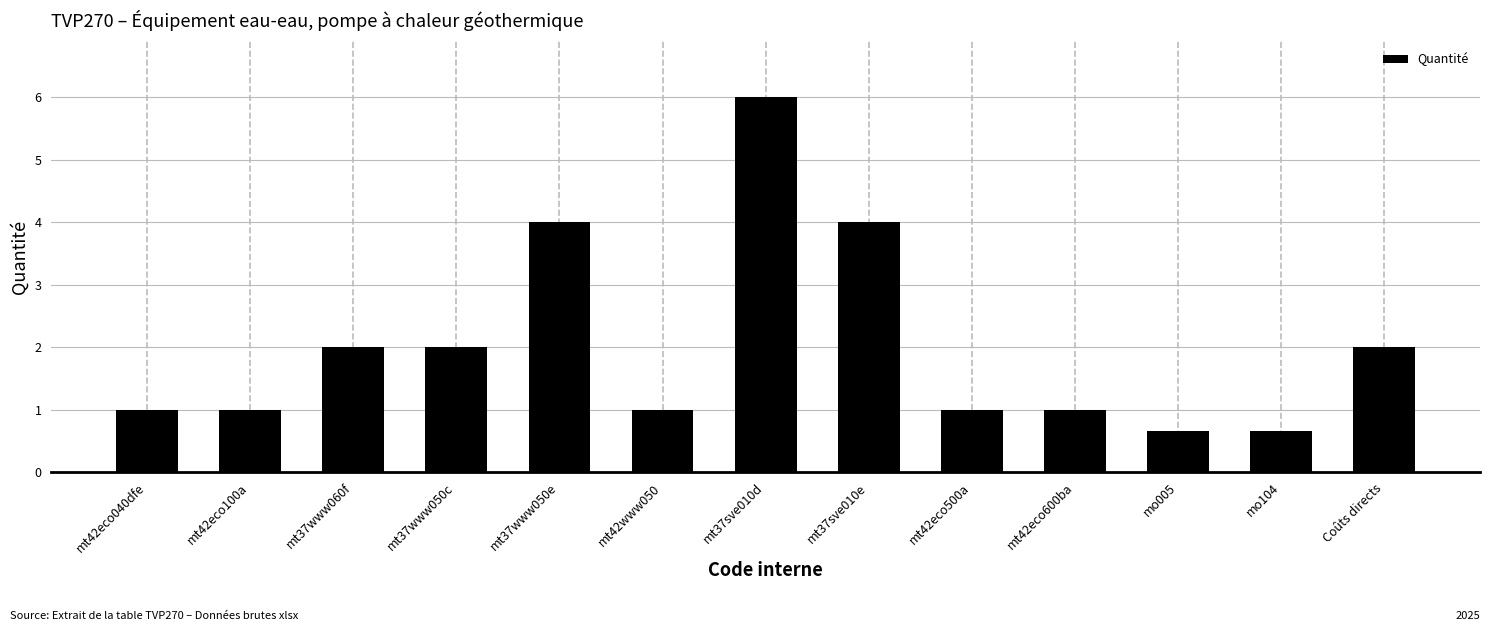

What is the change in value from mt37sve010e to mo104?

-3.3